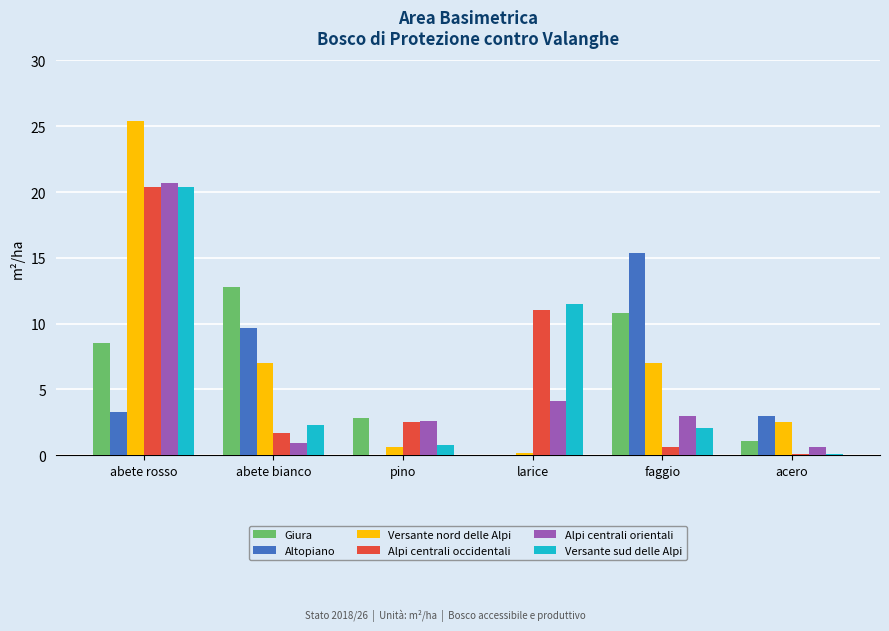

Where does the Giura series first go above 8?

abete rosso